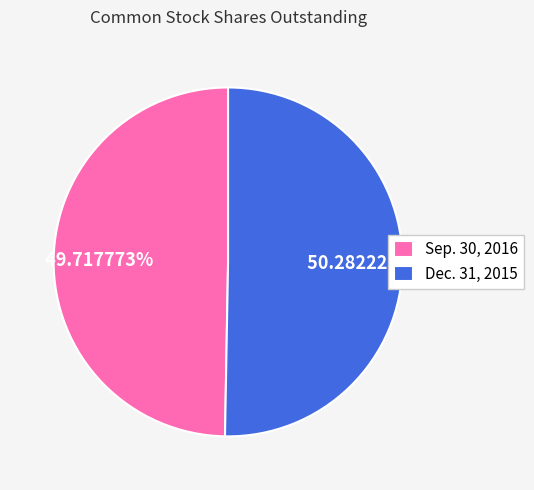

True or false: Dec. 31, 2015 accounts for 55% of the total.

False